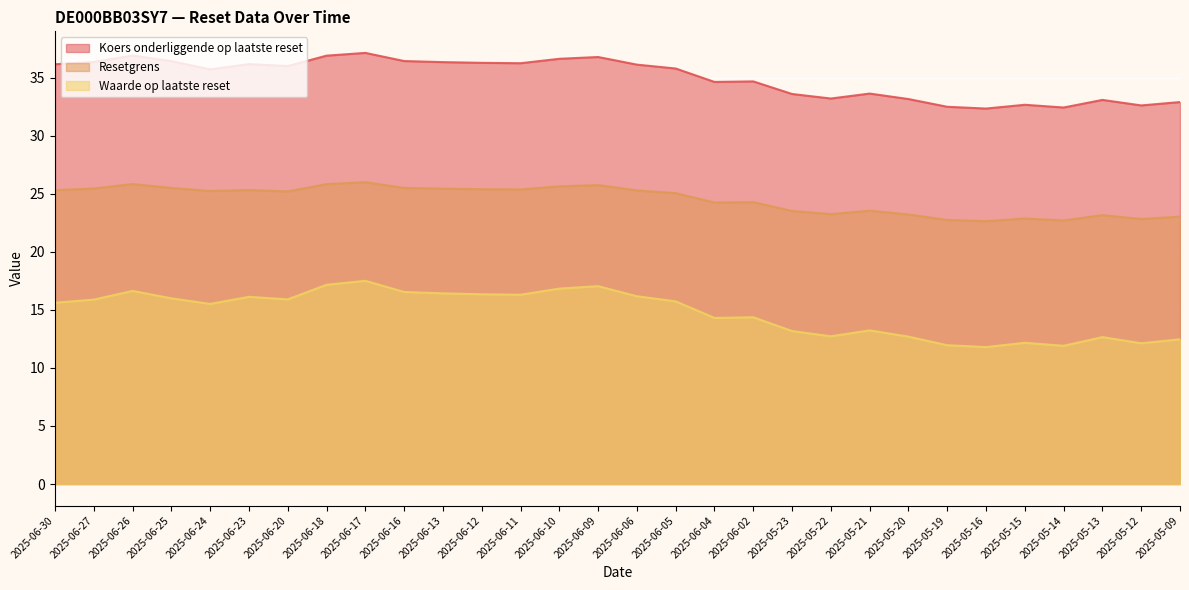

Read the Resetgrens value at 2025-06-18.

25.8